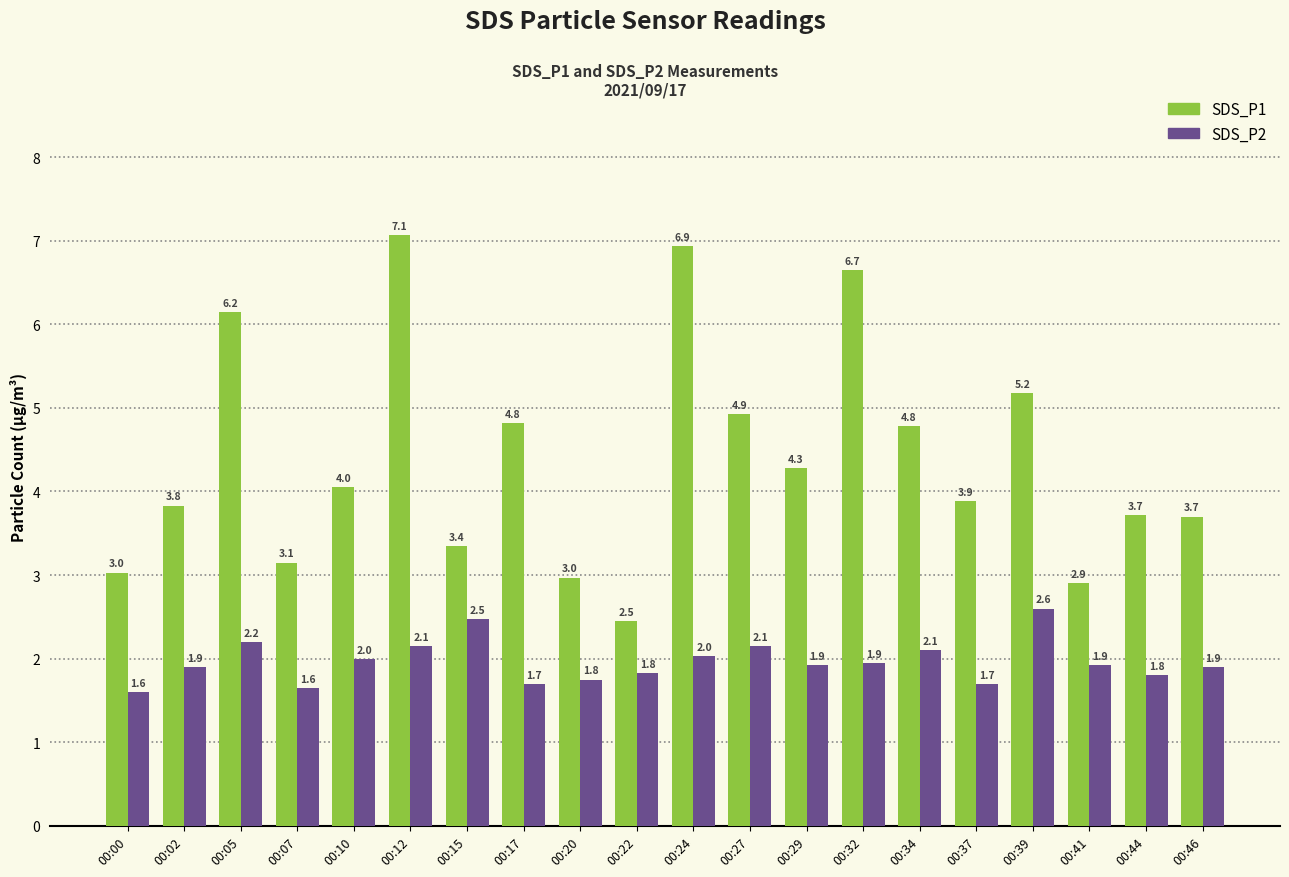

What is the average value of the SDS_P1 series?

4.4